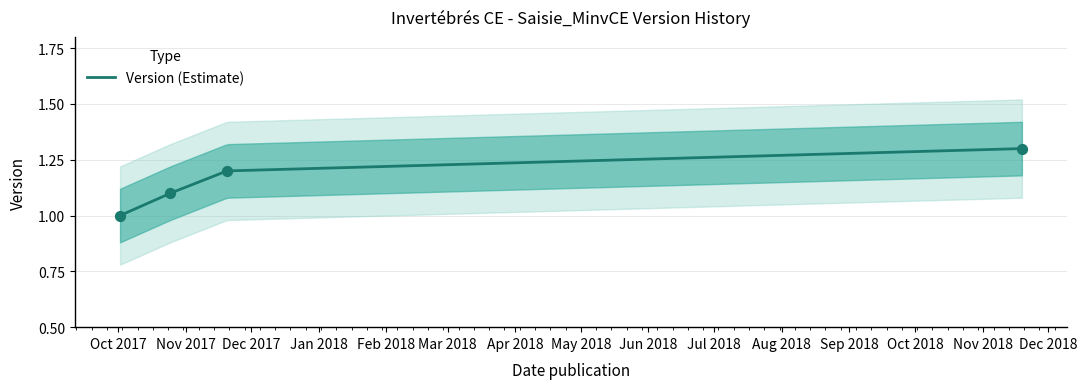

What is the change in value from 2017-10-02 to 2017-10-25?

+0.1